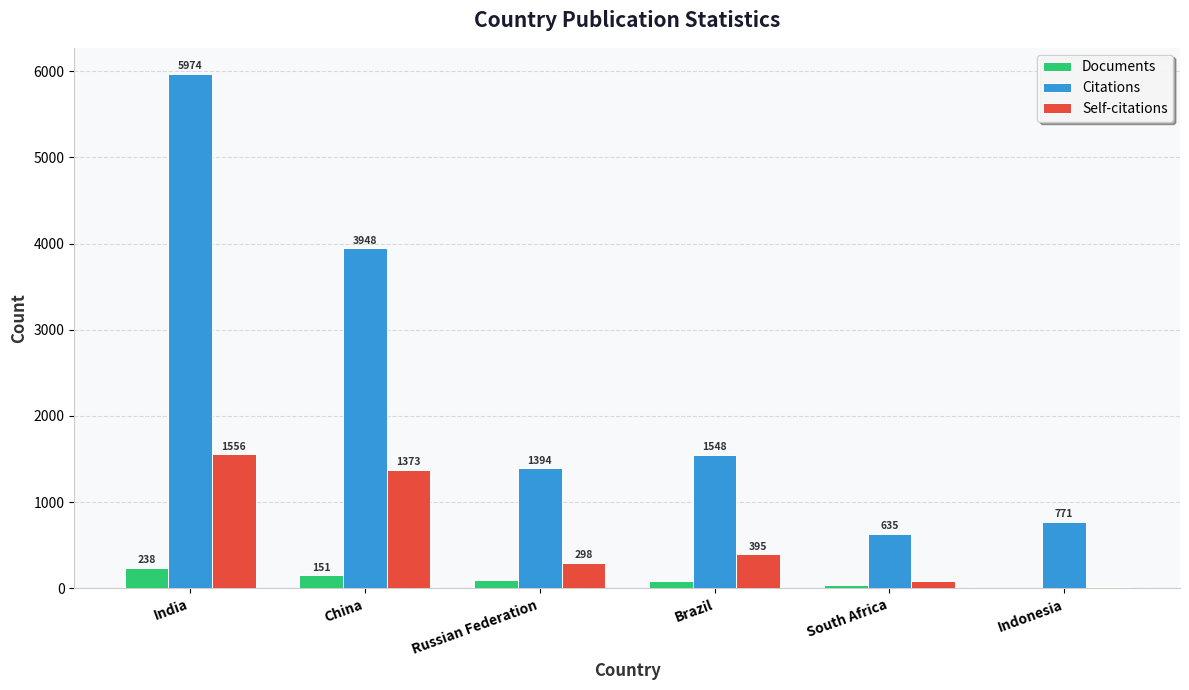

At which label does Documents first exceed 96?

India